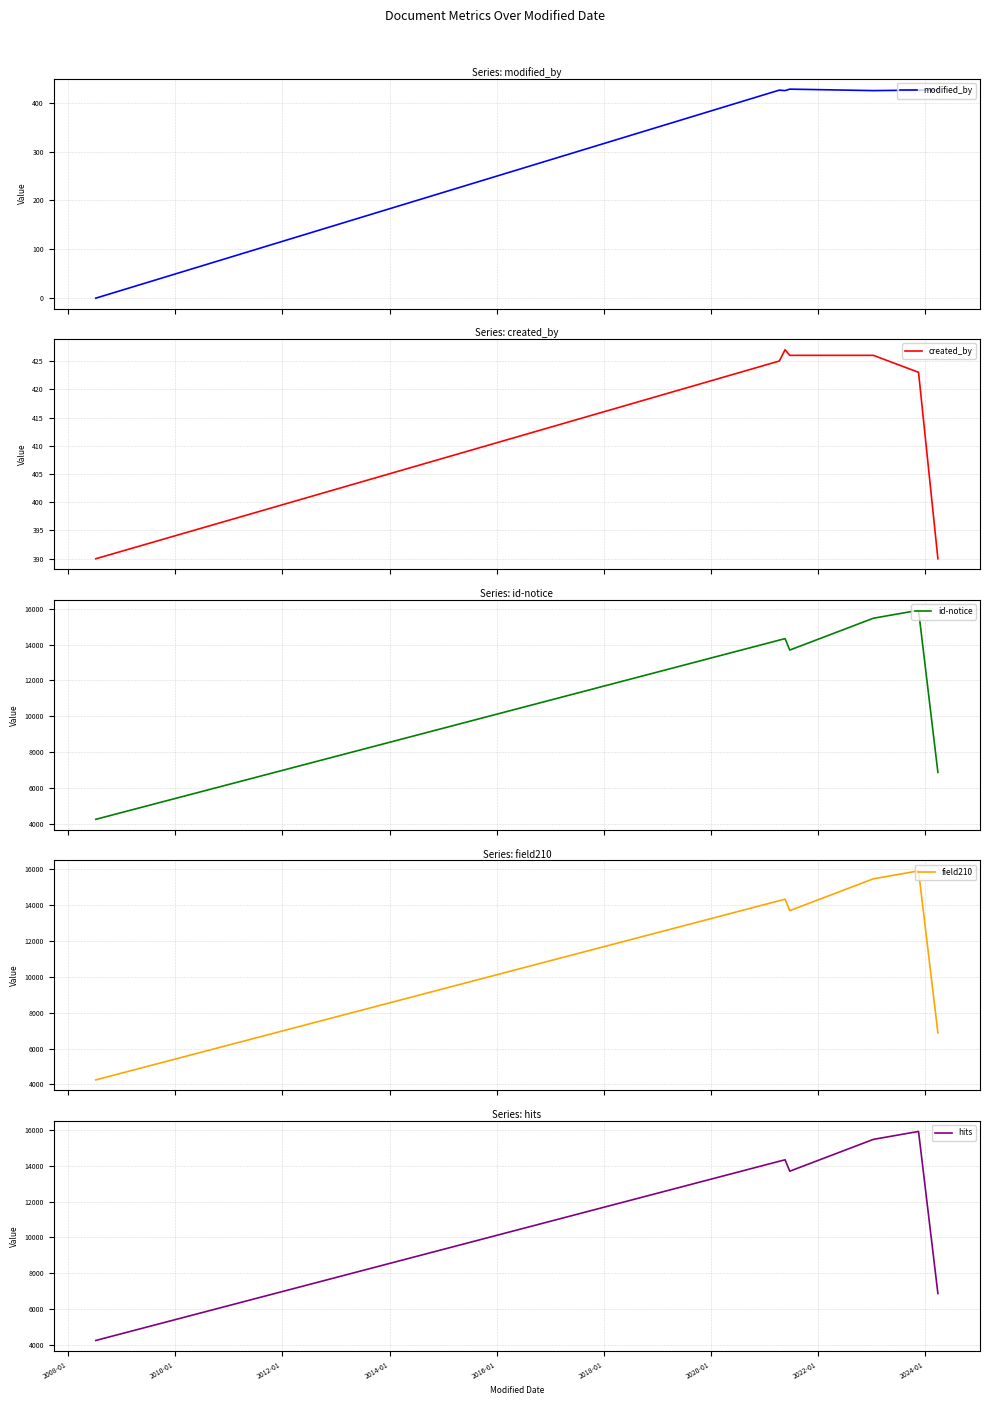

Which series has the widest spread of values?

id-notice